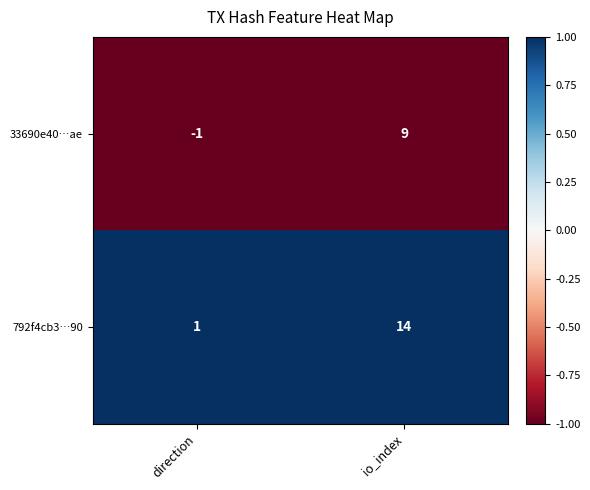

What is the spread (max minus min) of values at direction?

2